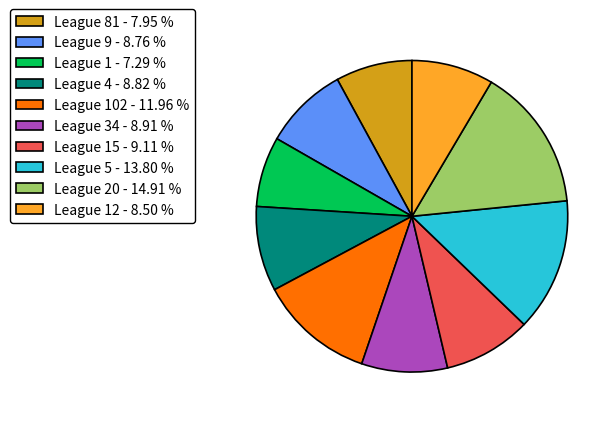

What is the largest slice in the pie chart?

League 20 - 14.91 %